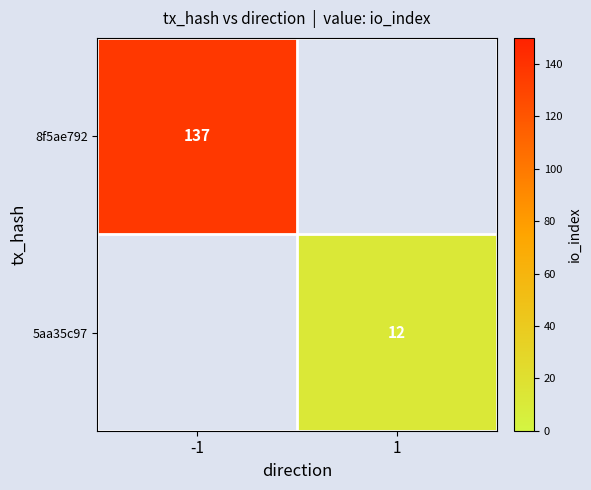

True or false: 5aa35c97 has a value of 12 at 1.

True